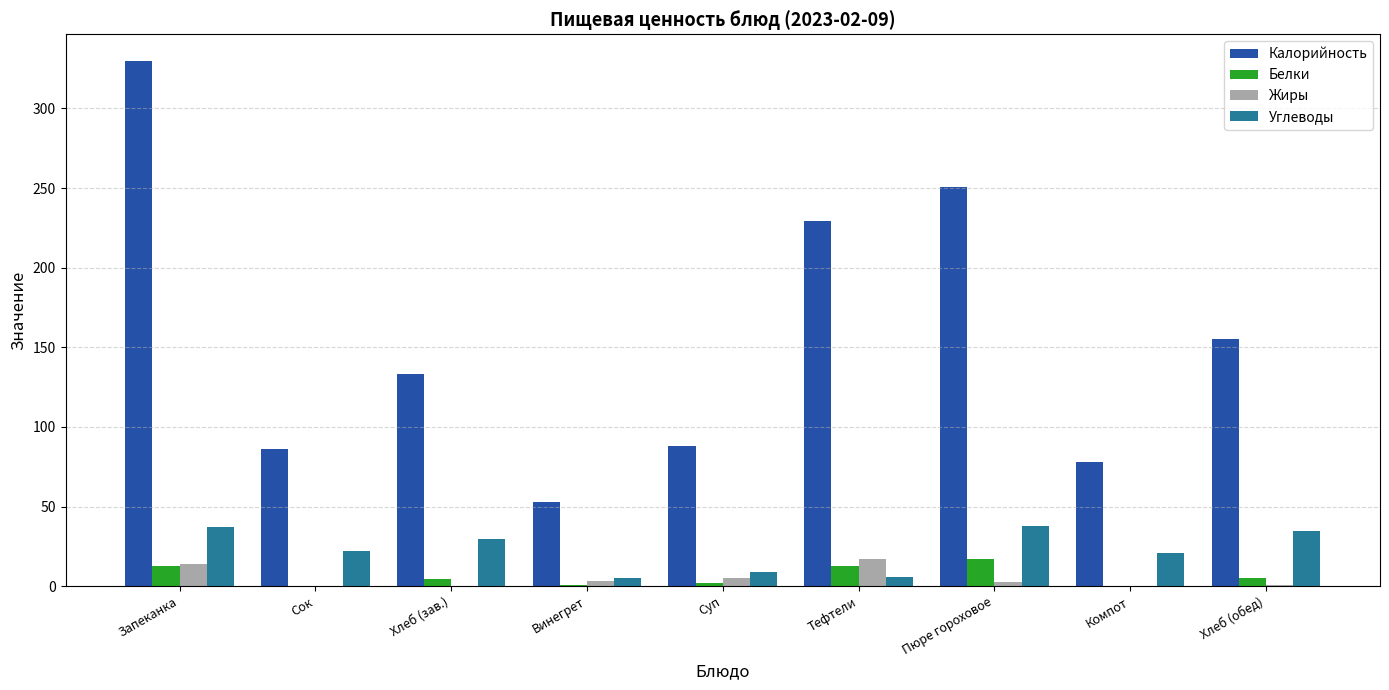

Between Сок and Винегрет, which series saw the biggest shift?

Калорийность